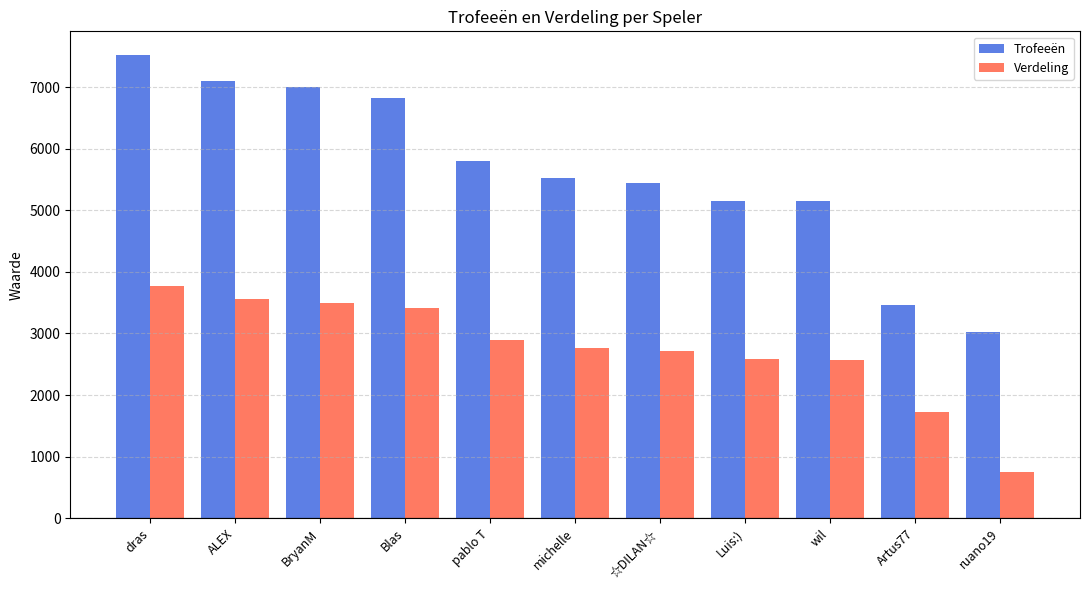

What is the label of the 5th bar from the left?

pablo T